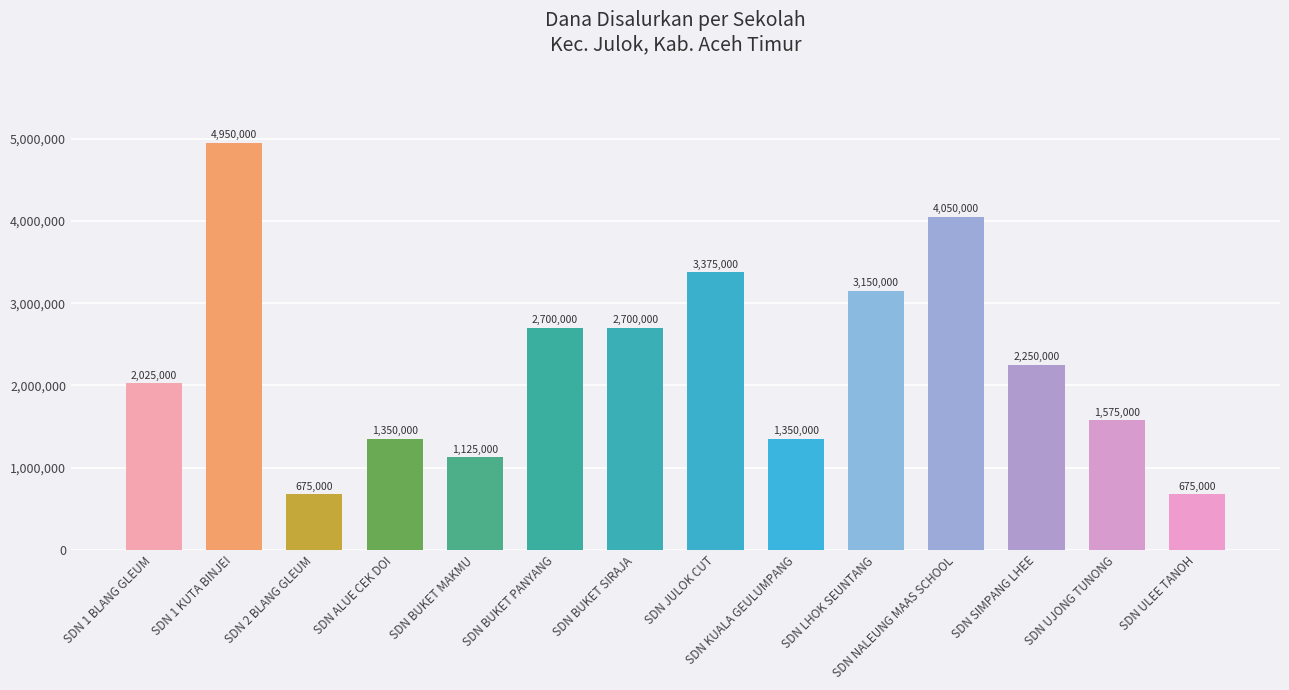

Where does the data first go above 2250000?

SDN 1 KUTA BINJEI